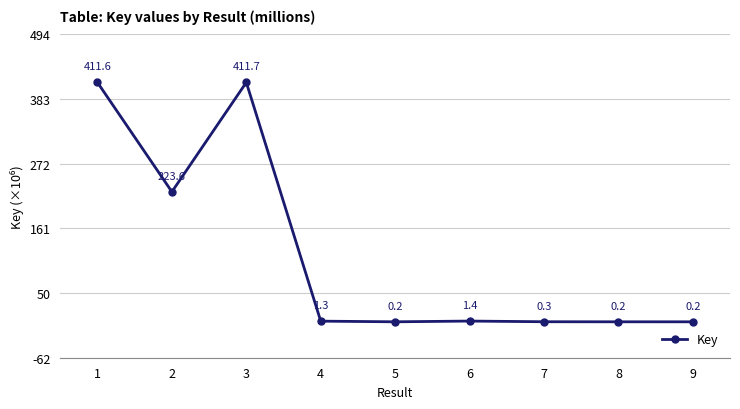

What is the value of the 4th point from the left?

1.3